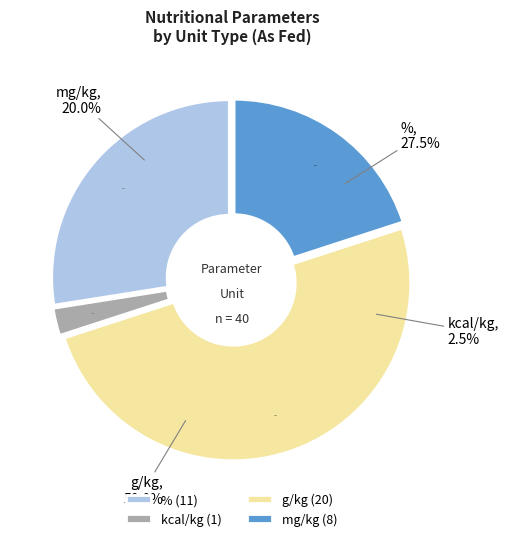

To the nearest percent, what is the average slice percentage?

25%